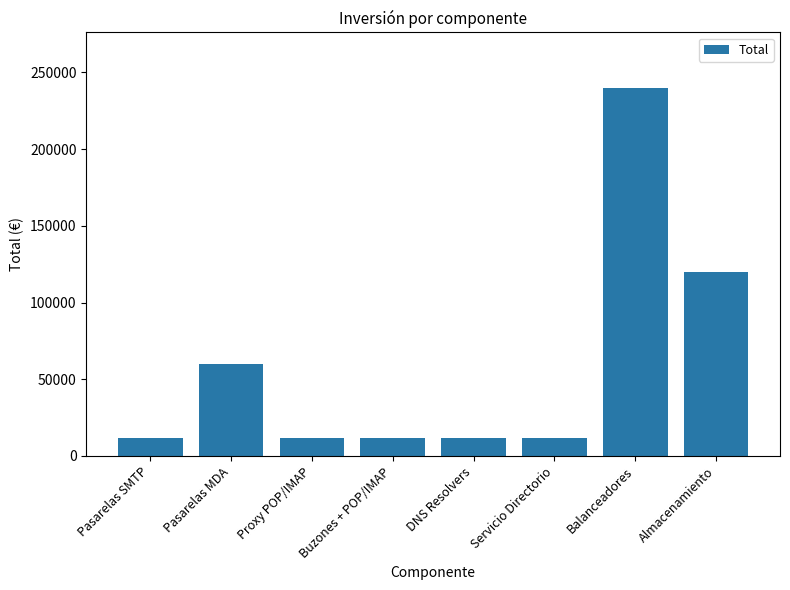

Which category has the highest value across all series?

Balanceadores